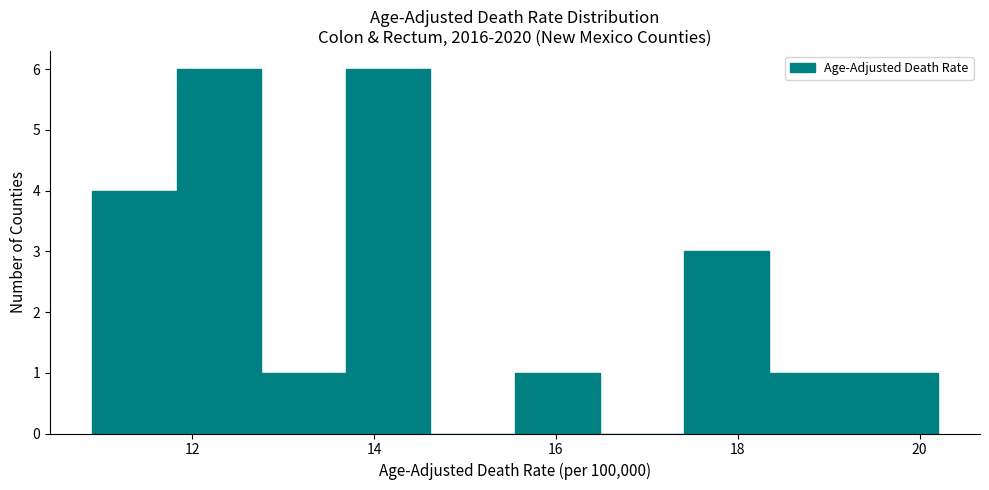

Reading left to right, transcribe this chart: for each bar, give the range it covers on the x-axis and its height. Neither the bar edges nor the heights are printed on the chart, so give them approximately, as read against the axes.

11.0 to 11.8: 4
11.8 to 12.8: 6
12.8 to 13.6: 1
13.6 to 14.6: 6
14.6 to 15.6: 0
15.6 to 16.4: 1
16.4 to 17.4: 0
17.4 to 18.4: 3
18.4 to 19.2: 1
19.2 to 20.2: 1